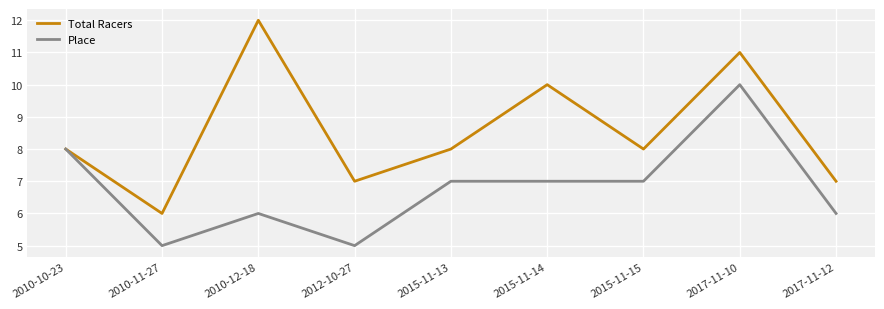

Does the chart have visible grid lines?

Yes